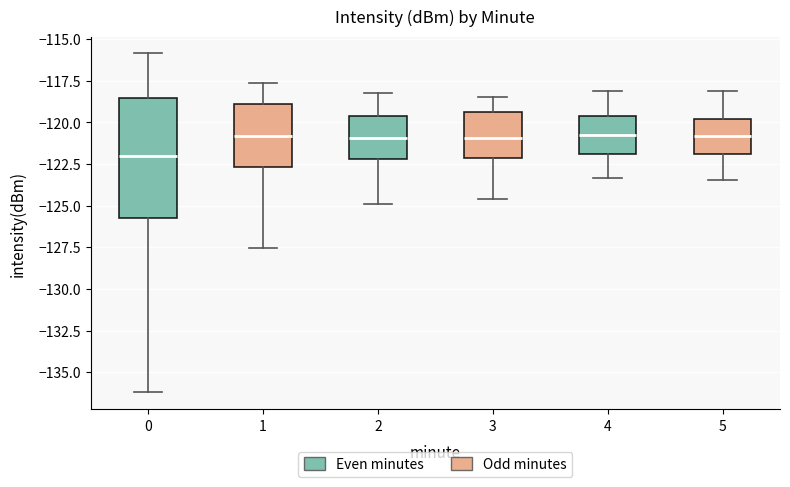

Reading left to right, read every box against the y-axis: the position of its median line, the range the box covers, and the ends of its whiskers. The values are not printed on the chart, so give them approximately, as read against the axis.

0: median -122.0, box -125.5 to -118.5, whiskers -136.0 to -116.0
1: median -121.0, box -122.5 to -119.0, whiskers -127.5 to -117.5
2: median -121.0, box -122.0 to -119.5, whiskers -125.0 to -118.0
3: median -121.0, box -122.0 to -119.5, whiskers -124.5 to -118.5
4: median -120.5, box -122.0 to -119.5, whiskers -123.5 to -118.0
5: median -121.0, box -122.0 to -120.0, whiskers -123.5 to -118.0